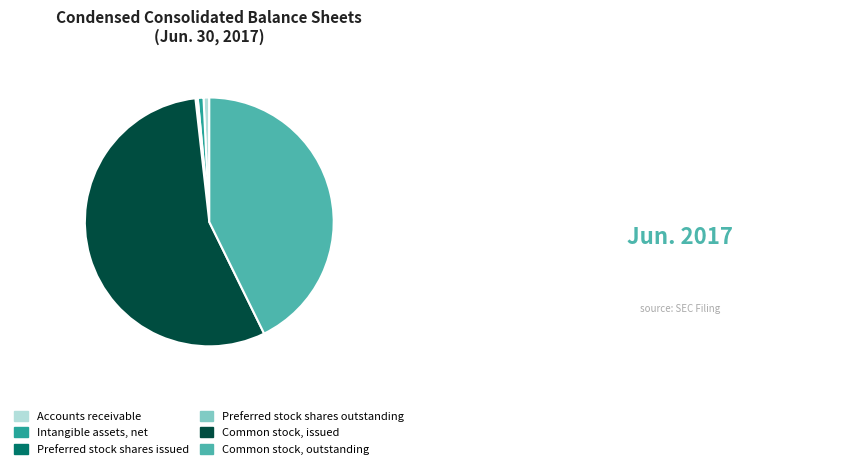

Which has a higher value, Common stock, issued or Common stock, outstanding?

Common stock, issued